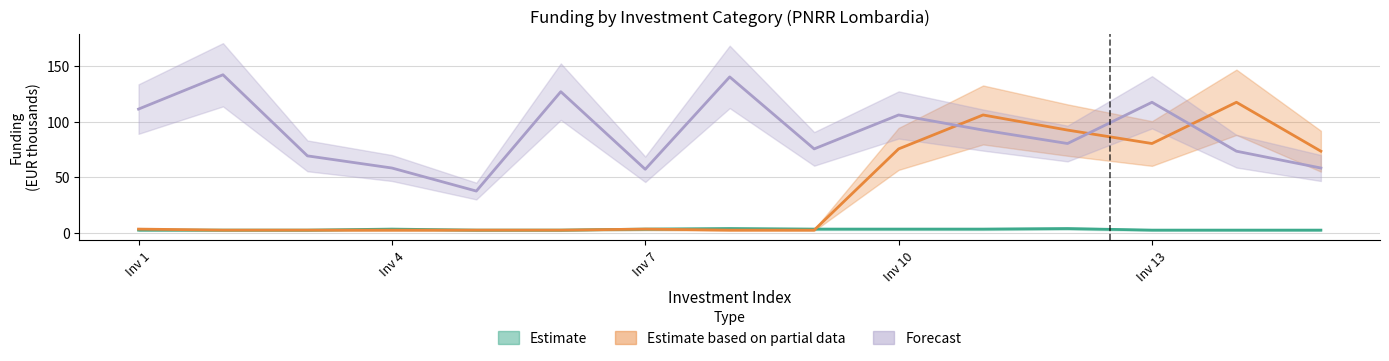

Reading left to right, what are all the values shown in this chart?

Estimate: 2.5	2.5	2.5	3.4	2.5	2.5	3.4	3.9	3.4	3.4	3.4	3.9	2.5	2.5	2.5
Estimate based on partial data: 3.4	2.5	2.5	2.5	2.5	2.5	3.4	2.5	2.5	75.4	105.9	92.3	80.3	117.3	73.4
Forecast: 111.2	142.0	69.2	58.3	37.6	126.8	57.1	140.1	75.4	105.9	92.3	80.3	117.3	73.4	58.3